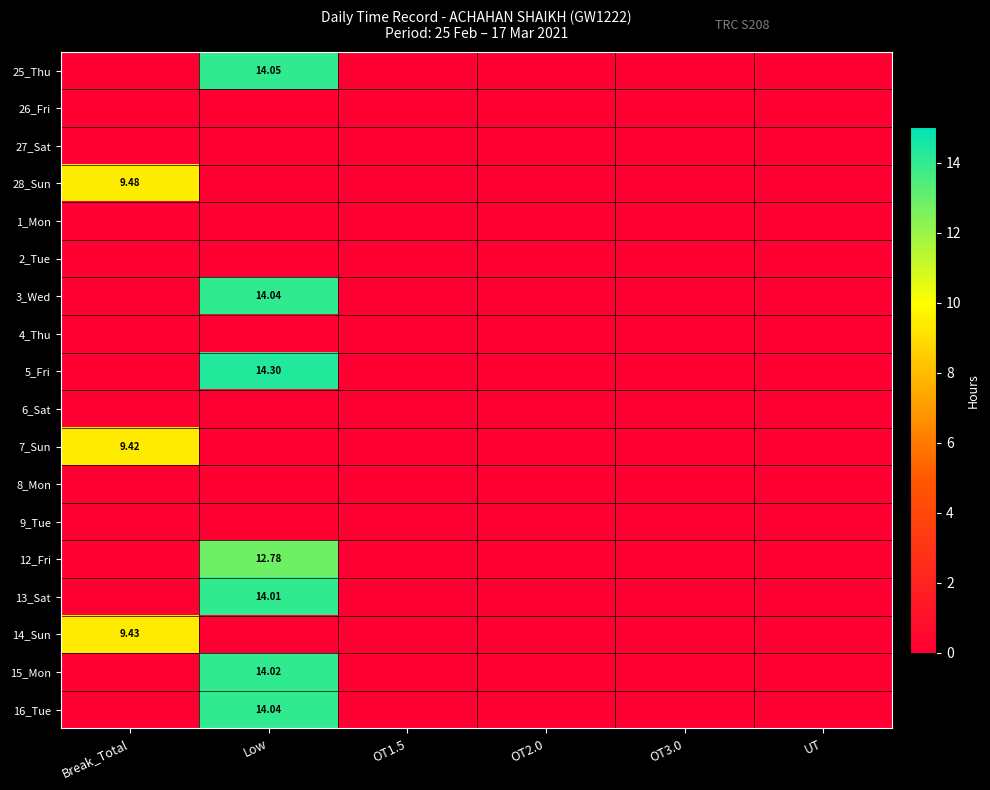

List the labels in order of 28_Sun value, smallest first.

Low, OT1.5, OT2.0, OT3.0, UT, Break_Total